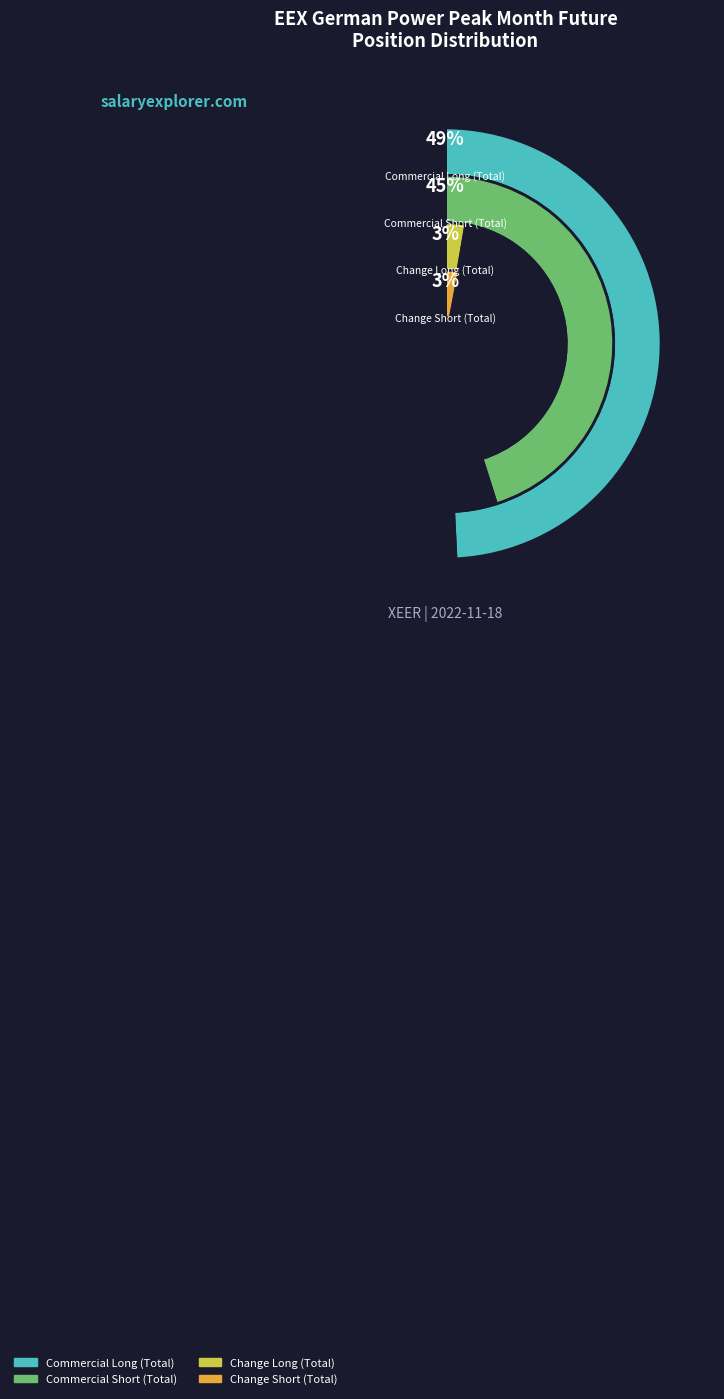

Rank the categories by value from lowest to highest.

Change Long (Total), Change Short (Total), Commercial Short (Total), Commercial Long (Total)